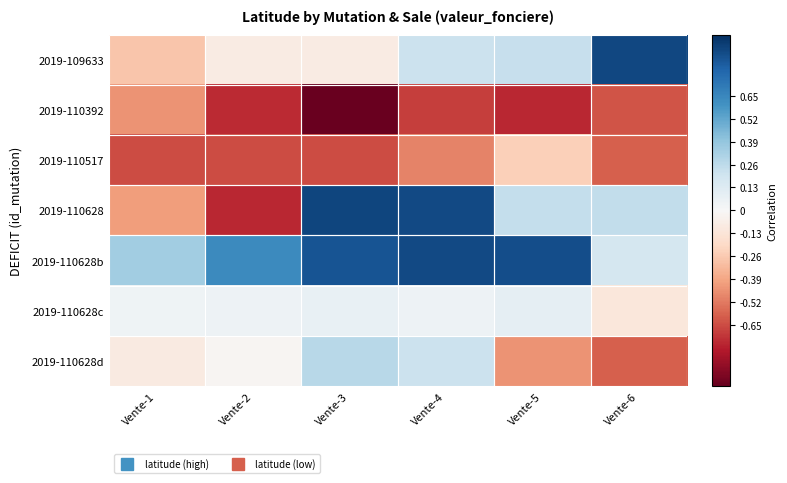

Which series has the largest total across all categories?

2019-110628b